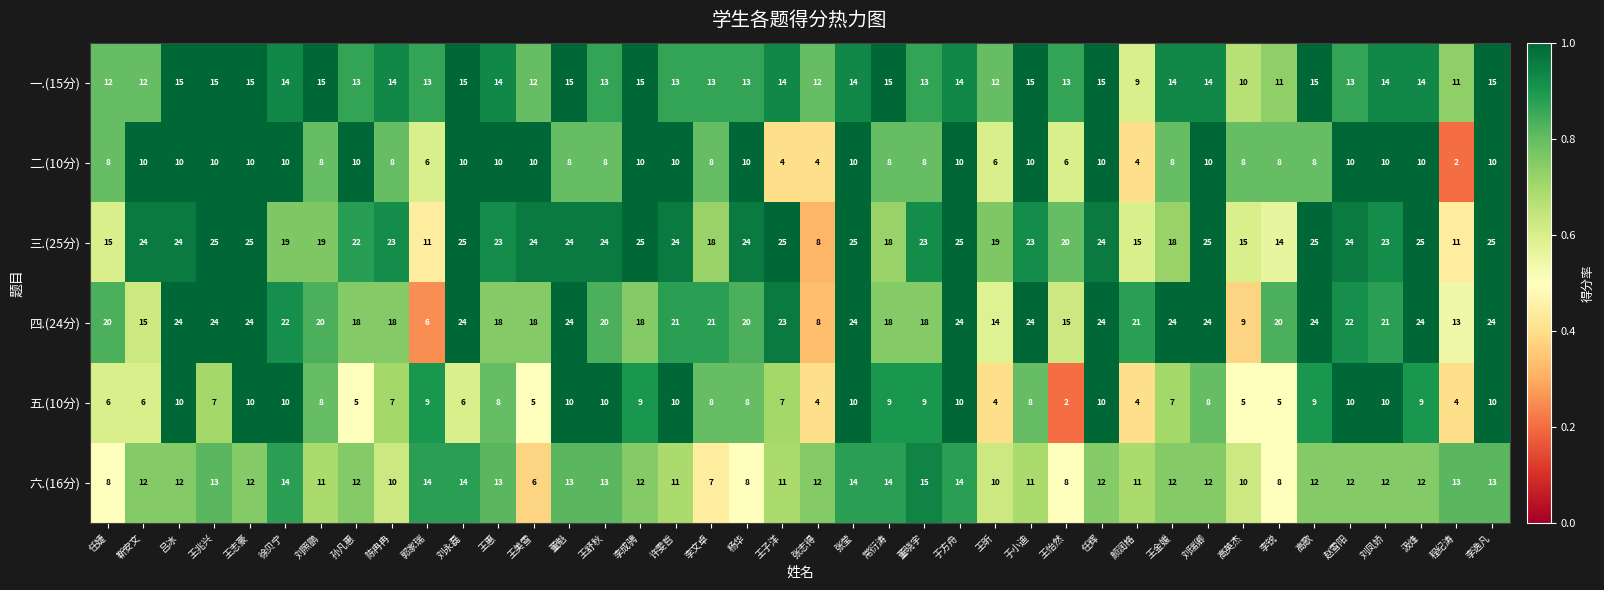

What is the sum of the 一.(15分) values at 王志豪 and 吕冰?

30